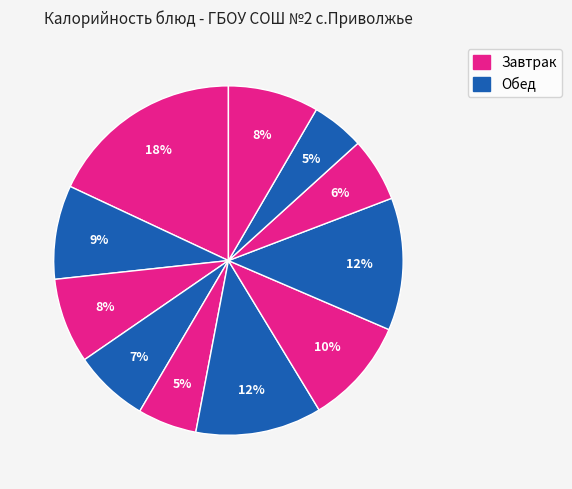

Which slice is the smallest?

Хлеб ржано пшеничный